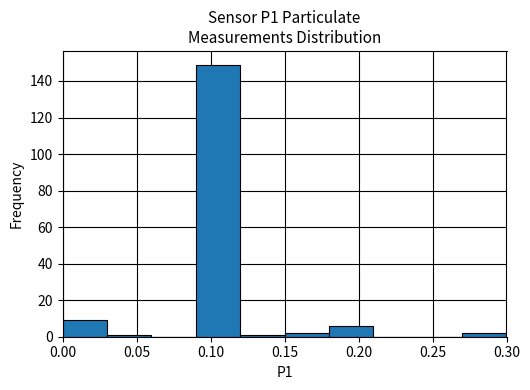

How tall is the bar that spans 0.15 to 0.18 on the x-axis? The values are not printed on the chart, so give them approximately, as read against the axis.

2